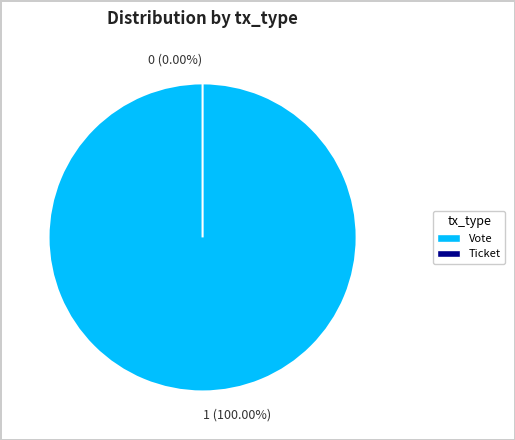

Which has a higher value, Vote (io_index=1) or Ticket (io_index=0)?

Vote (io_index=1)